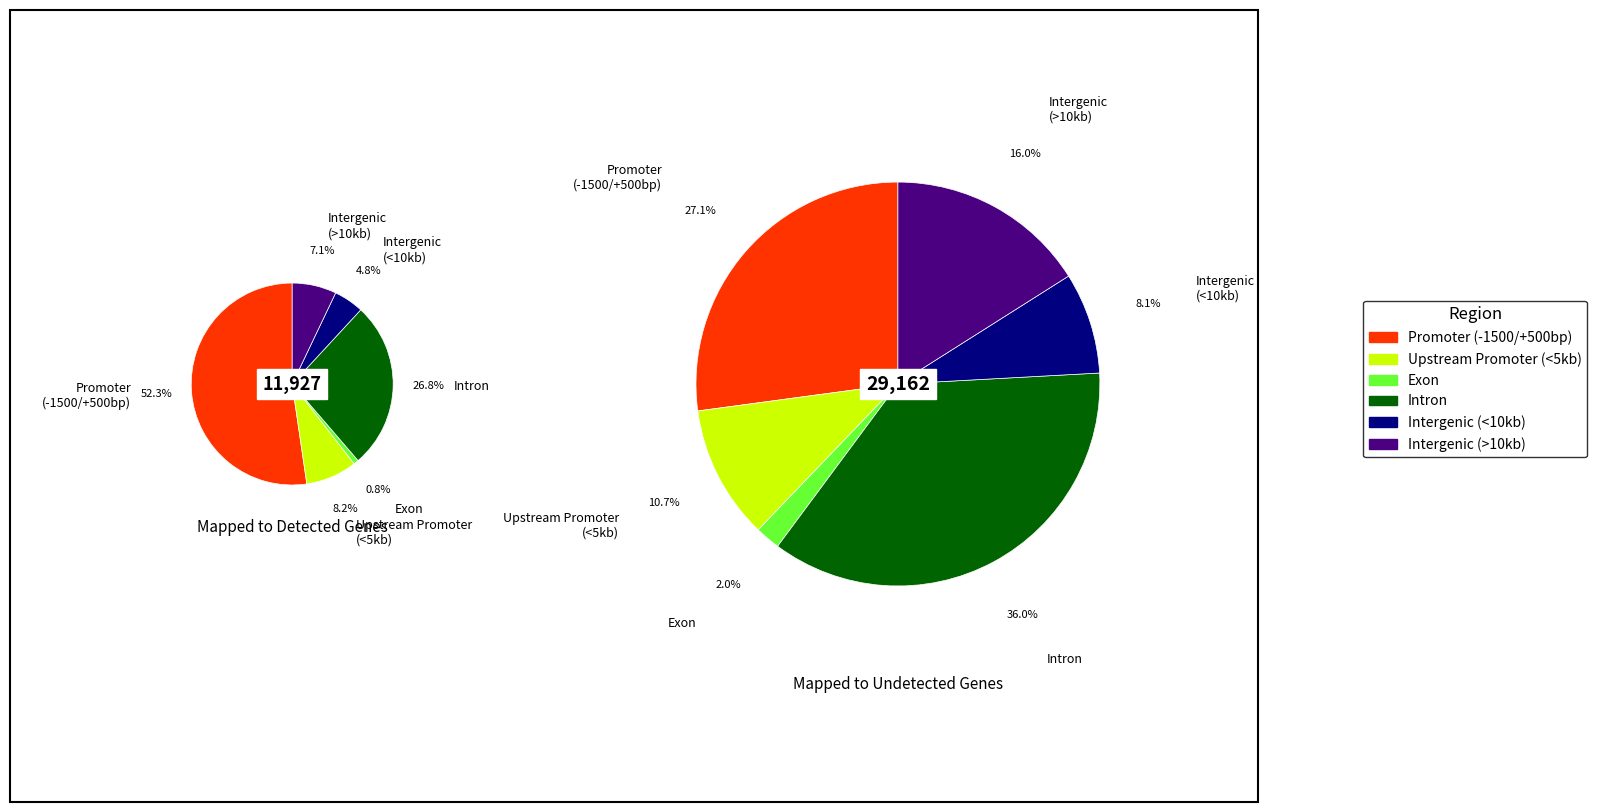

What percentage is NOT represented by 24?

97.5%